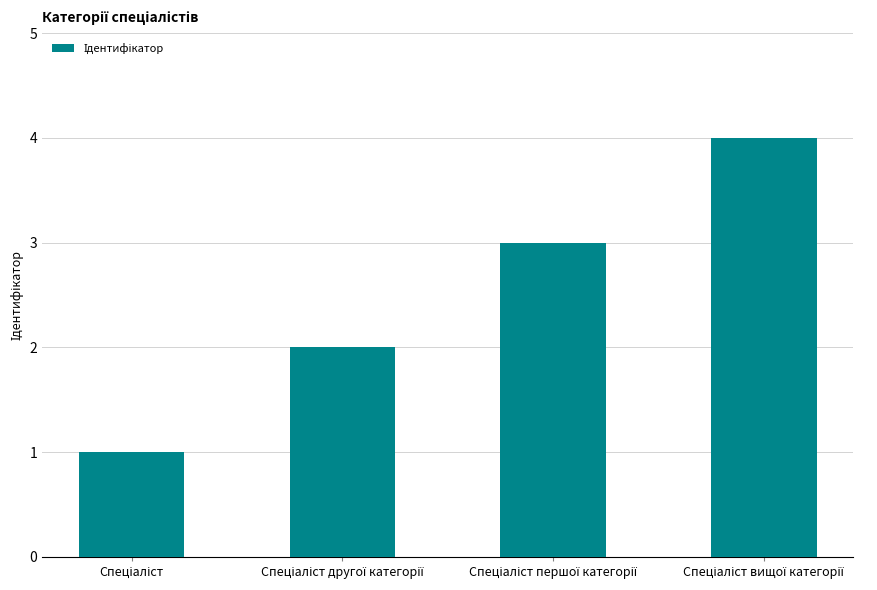

What is the maximum value shown in the chart?

4